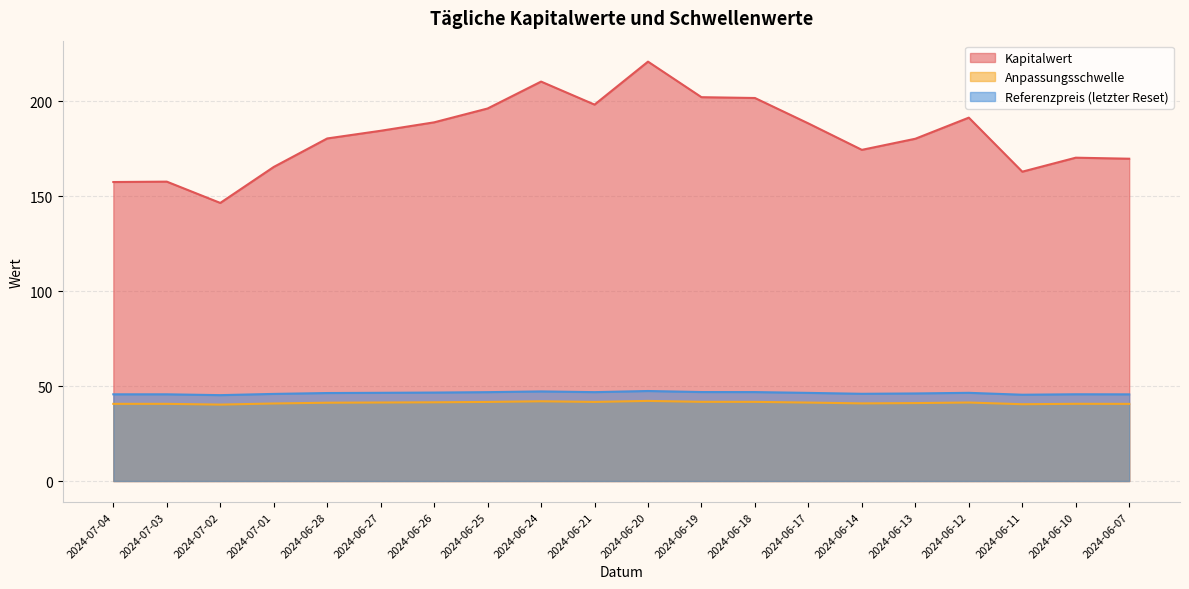

List the series in order of their peak value, highest first.

Kapitalwert, Referenzpreis (letzter Reset), Anpassungsschwelle